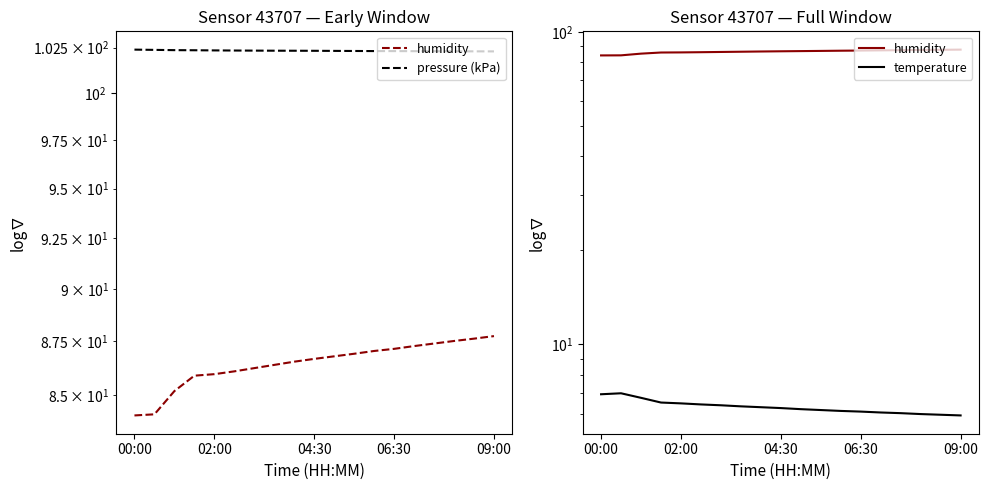

How many data points does each series have?

19